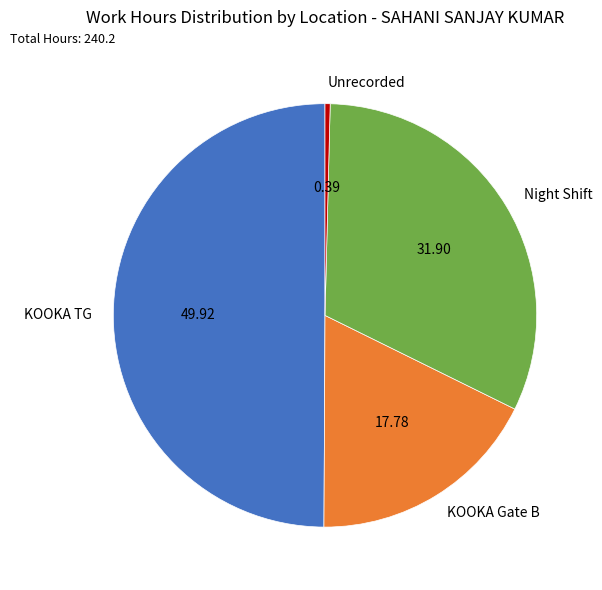

Do Unrecorded and Night Shift together represent more than half of the pie?

No